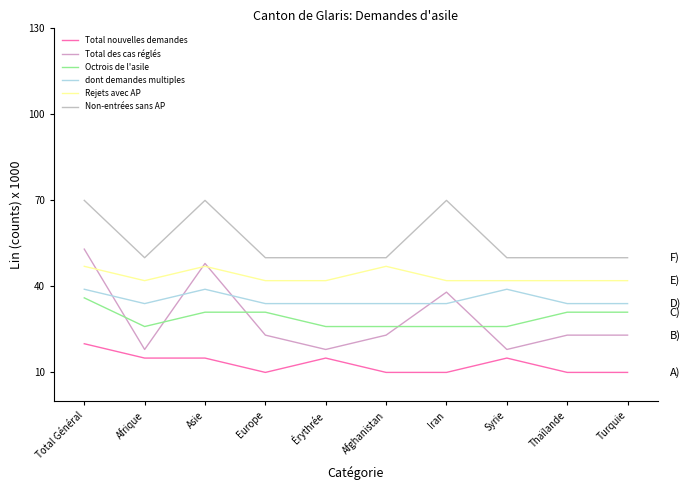

Where is the first local maximum for Total des cas réglés?

Asie